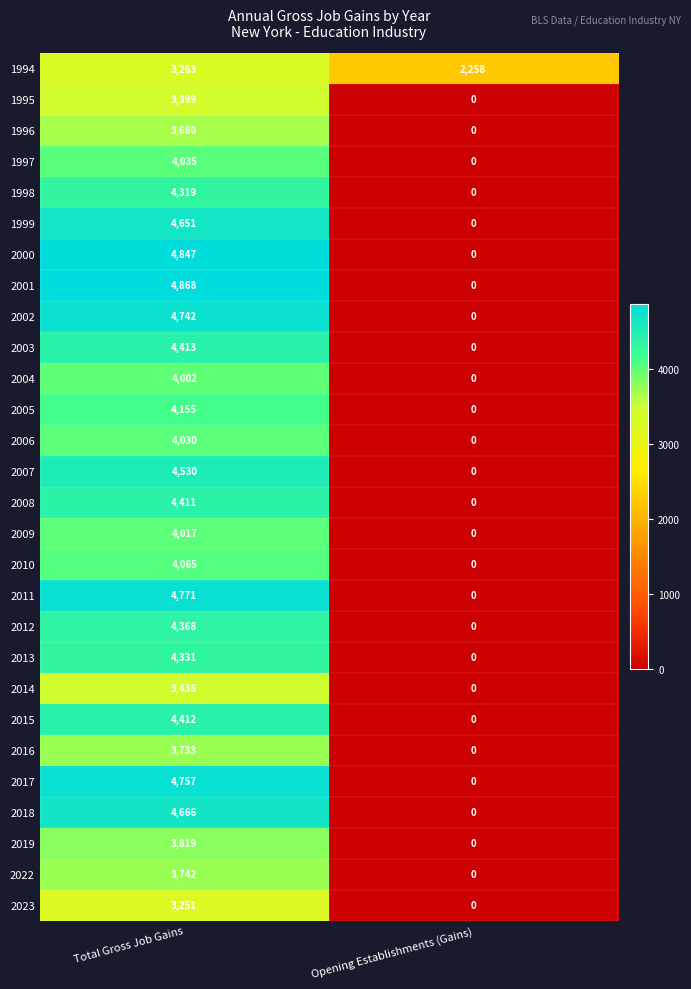

List the series in order of their peak value, highest first.

2001, 2000, 2011, 2017, 2002, 2018, 1999, 2007, 2003, 2015, 2008, 2012, 2013, 1998, 2005, 2010, 1997, 2006, 2009, 2004, 2019, 2022, 2016, 1996, 2014, 1995, 1994, 2023